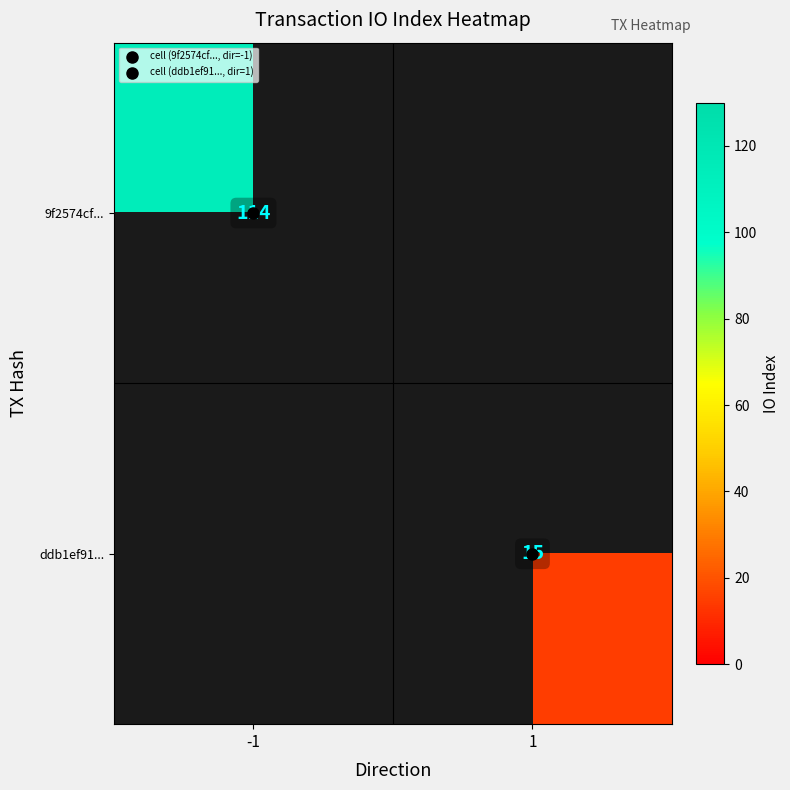

At how many categories does at least one series exceed 27?

1